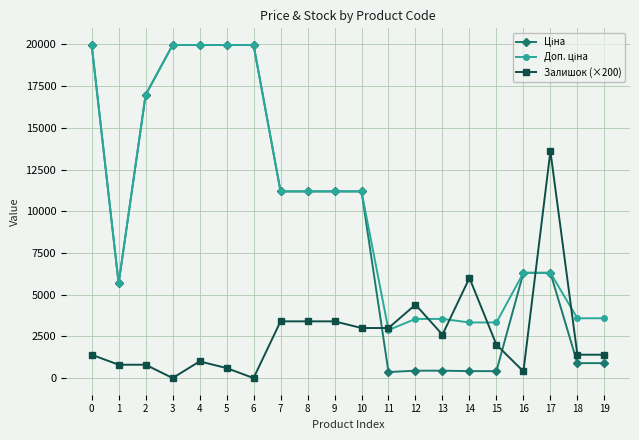

What is the total value across all series at 3?

39928.3